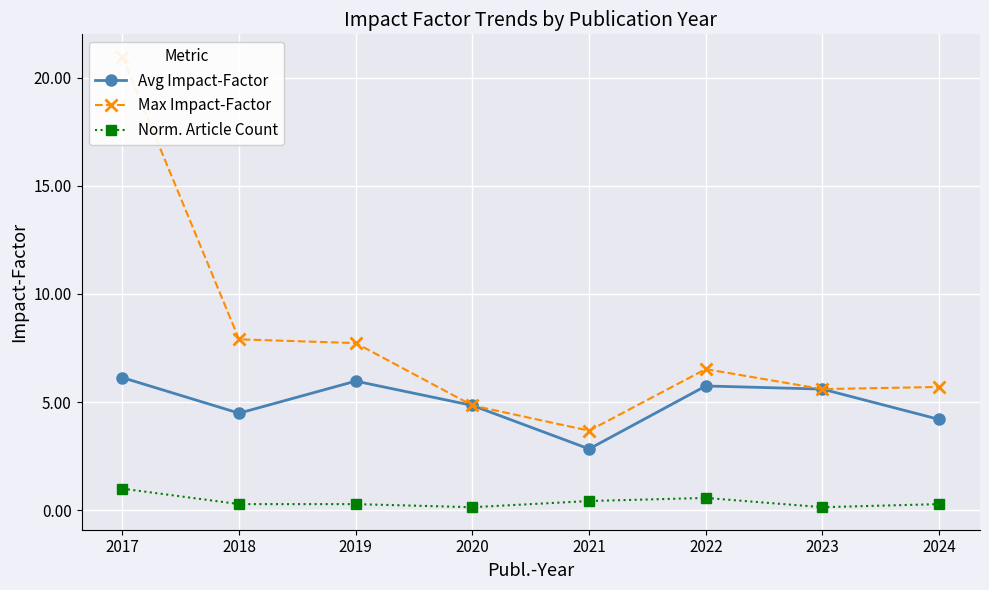

Which series has the largest total across all categories?

Max Impact-Factor